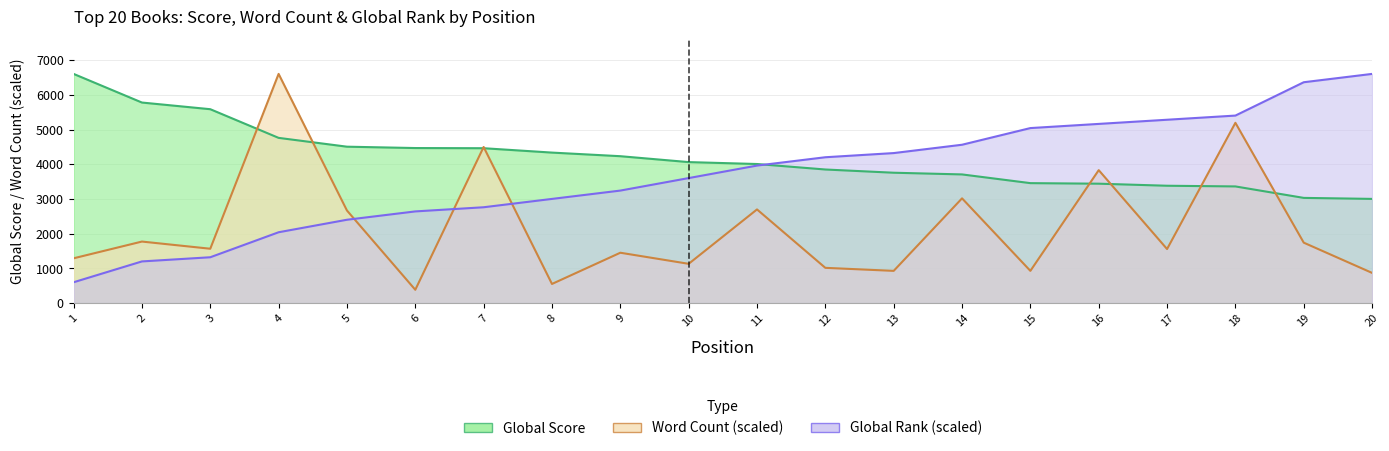

True or false: Global Rank and Global Score cross at least once.

True